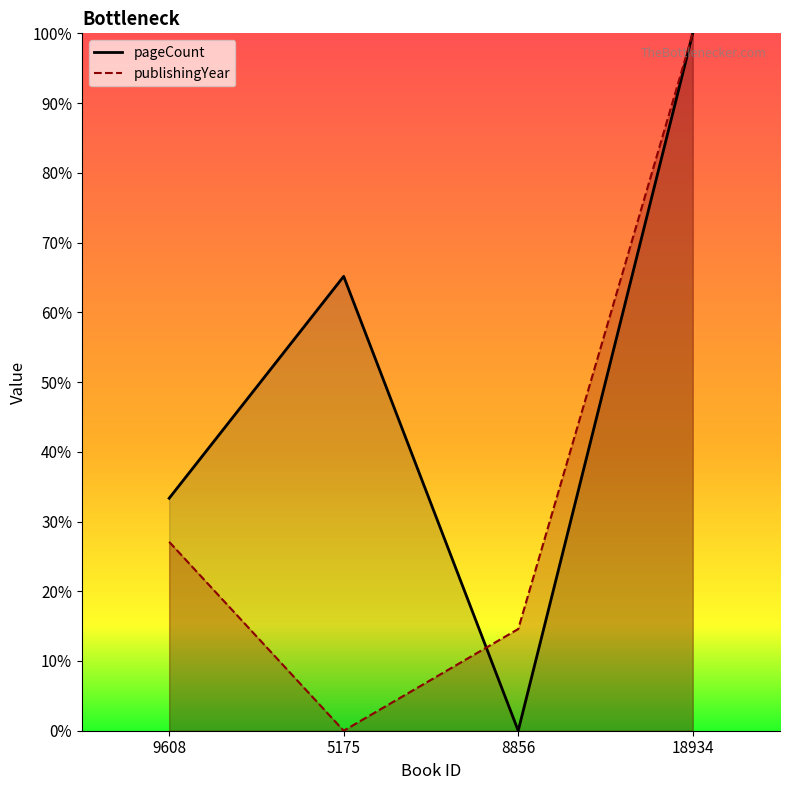

Which category has the lowest value across all series?

8856